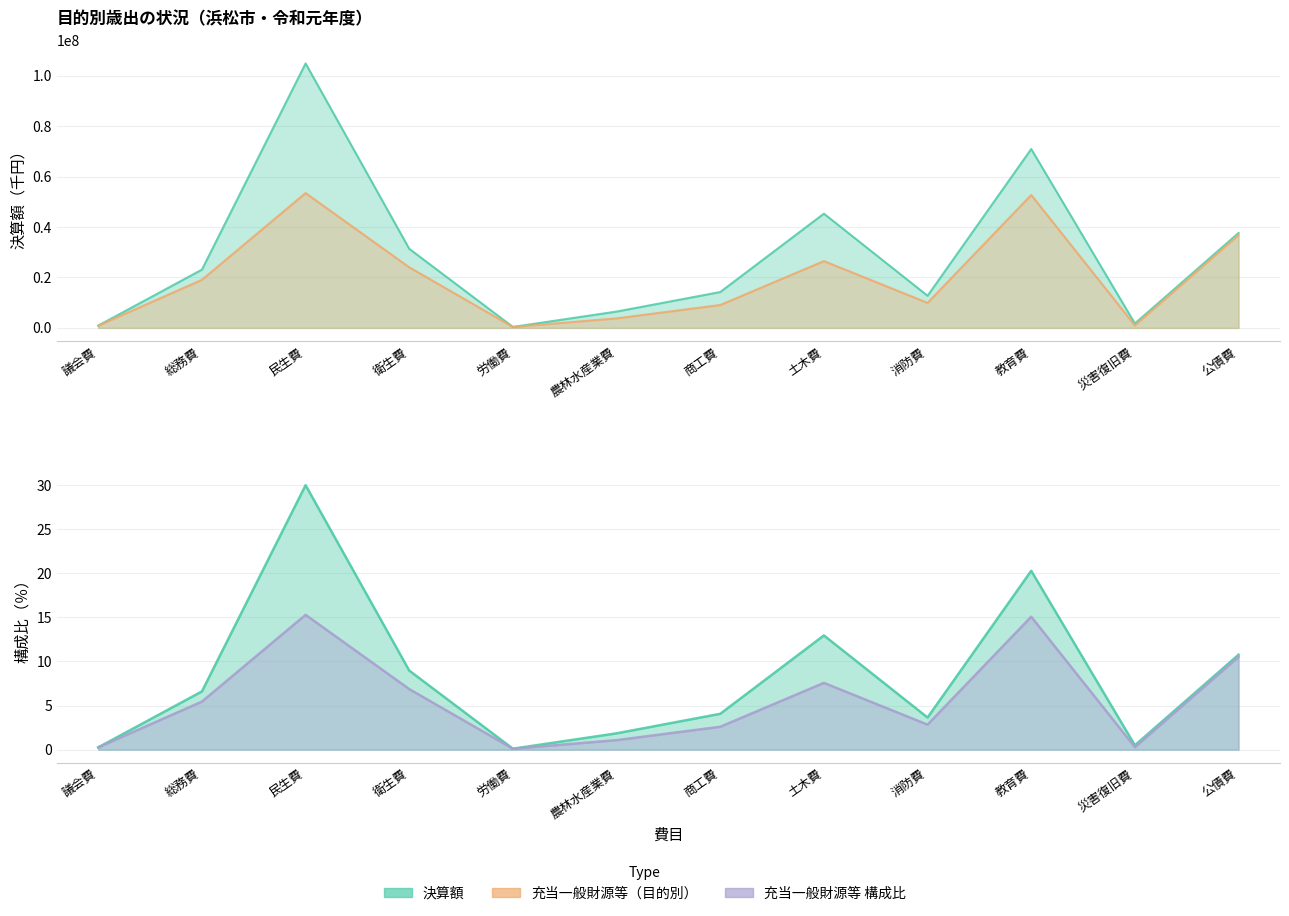

What is the label of the 9th point from the right?

衛生費